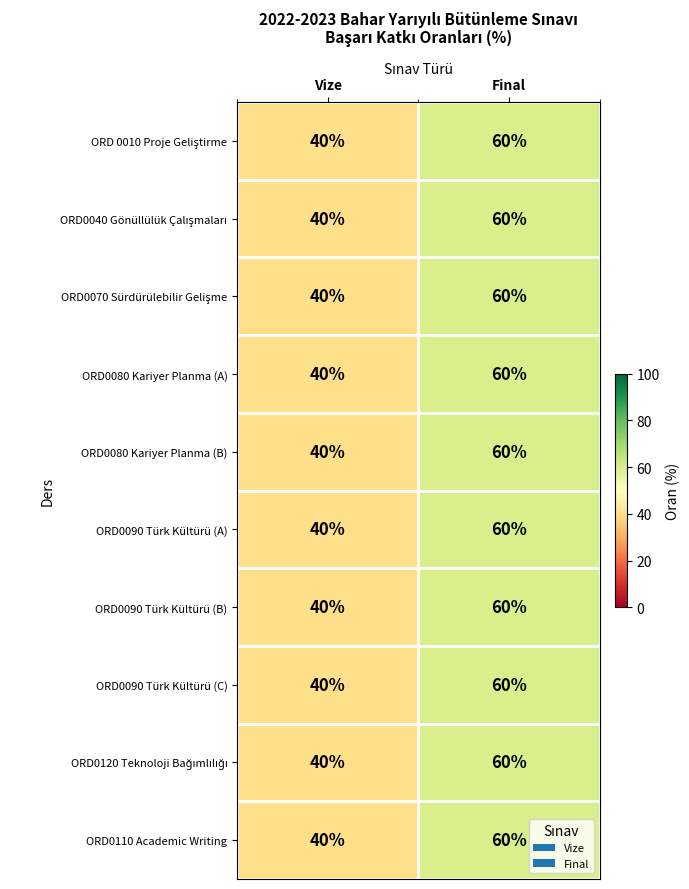

Where is ORD0090 Türk Kültürü (B) nearest to the value 50?

Vize